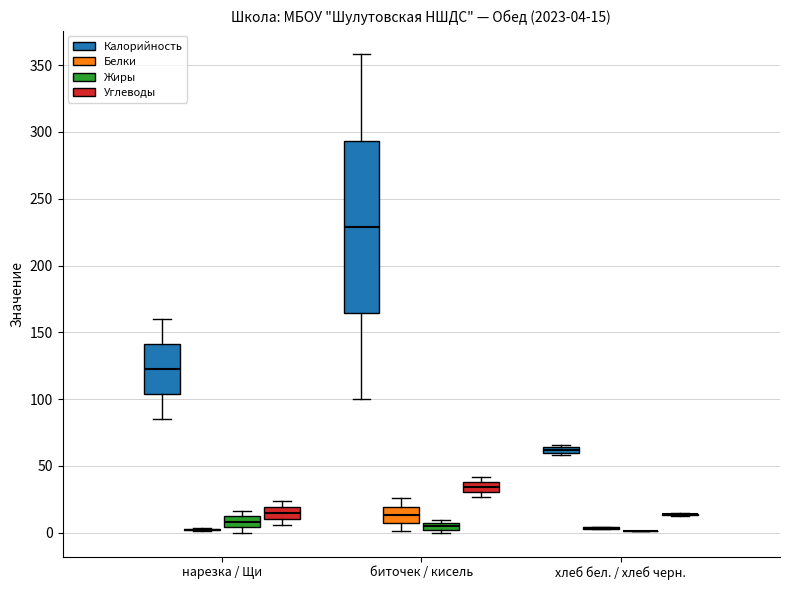

Comparing the boxes themselves (not the whiskers), which one is the tallest?

биточек / кисель (Калорийность)